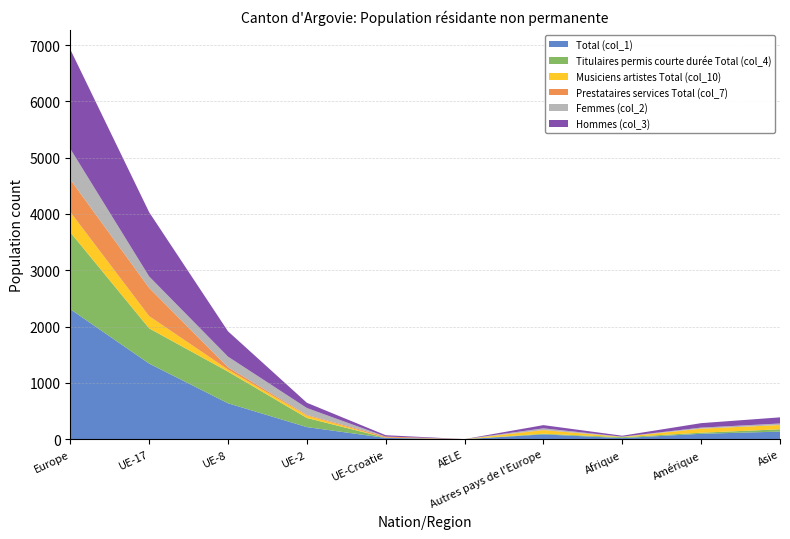

Reading left to right, list all the values displayed in this chart.

Total (col_1): Europe=2310	UE-17=1344	UE-8=639	UE-2=216	UE-Croatie=24	AELE=1	Autres pays de l'Europe=86	Afrique=21	Amérique=97	Asie=136
Titulaires permis courte durée Total (col_4): Europe=1365	UE-17=625	UE-8=562	UE-2=162	UE-Croatie=3	AELE=1	Autres pays de l'Europe=12	Afrique=16	Amérique=19	Asie=41
Musiciens artistes Total (col_10): Europe=361	UE-17=217	UE-8=37	UE-2=42	UE-Croatie=2	AELE=0	Autres pays de l'Europe=63	Afrique=5	Amérique=71	Asie=75
Prestataires services Total (col_7): Europe=577	UE-17=502	UE-8=40	UE-2=12	UE-Croatie=19	AELE=0	Autres pays de l'Europe=4	Afrique=0	Amérique=2	Asie=1
Femmes (col_2): Europe=545	UE-17=203	UE-8=189	UE-2=123	UE-Croatie=0	AELE=1	Autres pays de l'Europe=29	Afrique=4	Amérique=18	Asie=27
Hommes (col_3): Europe=1765	UE-17=1141	UE-8=450	UE-2=93	UE-Croatie=24	AELE=0	Autres pays de l'Europe=57	Afrique=17	Amérique=79	Asie=109